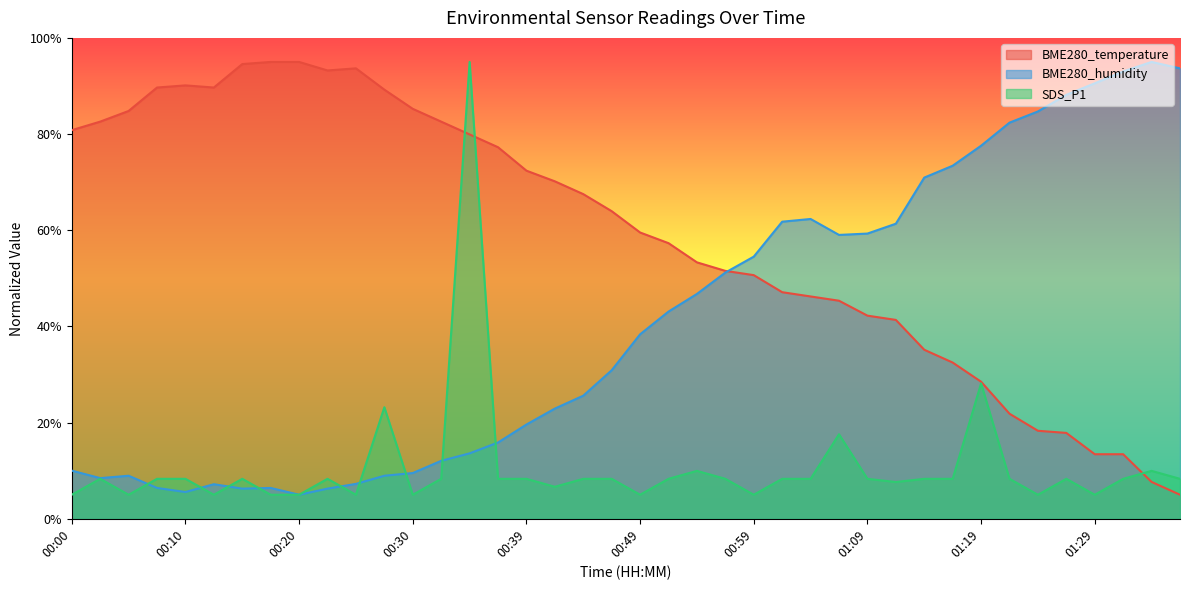

How many lines are shown in the chart?

3